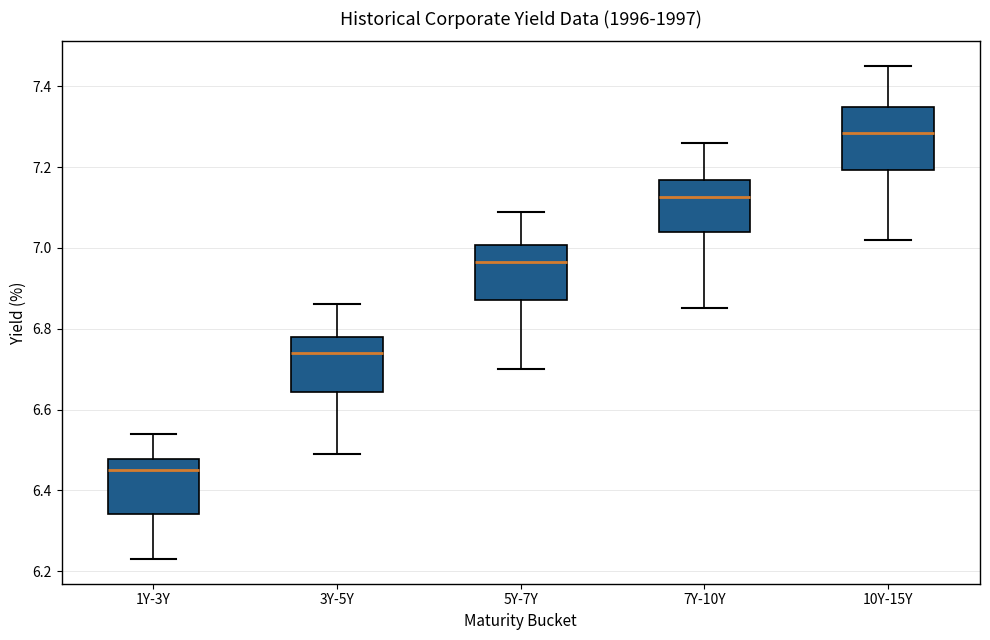

Which box's median line is the lowest?

1Y-3Y